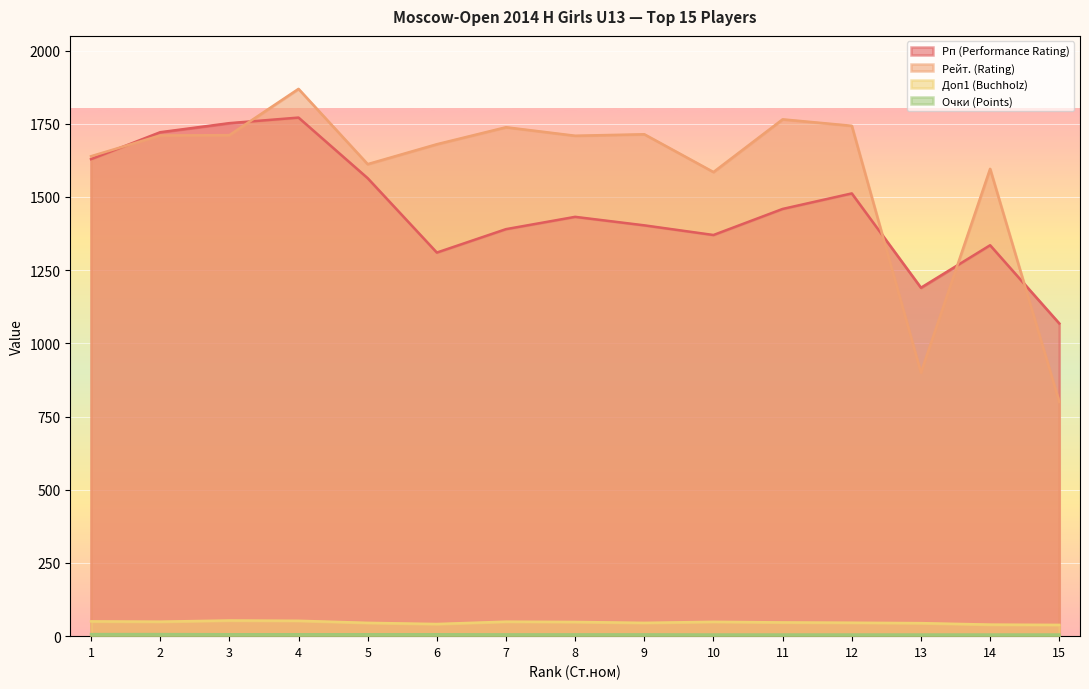

At 5, list the series in order from smallest to largest.

Очки (Points), Доп1 (Buchholz), Рп (Performance Rating), Рейт. (Rating)